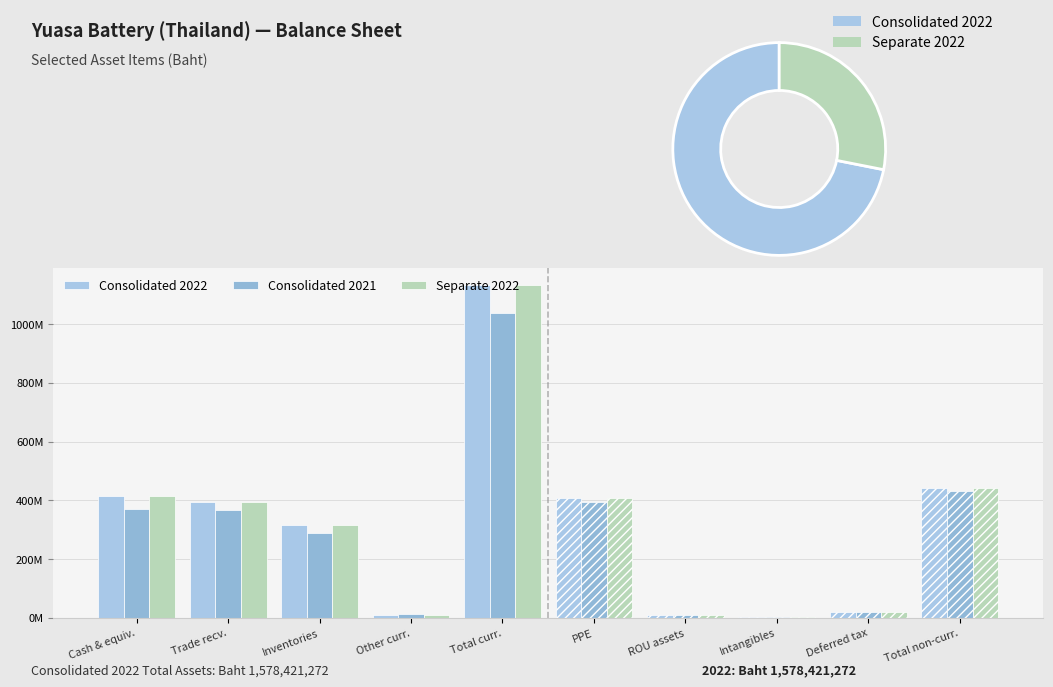

True or false: Consolidated 2021 has a value of 288482276 at Inventories.

True